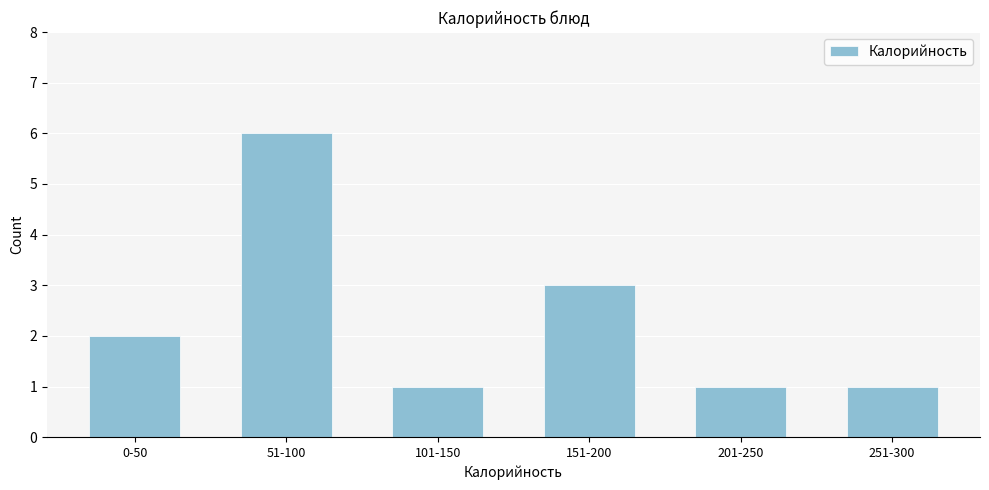

Reading left to right, what are all the values shown in this chart?

0-50=2	51-100=6	101-150=1	151-200=3	201-250=1	251-300=1